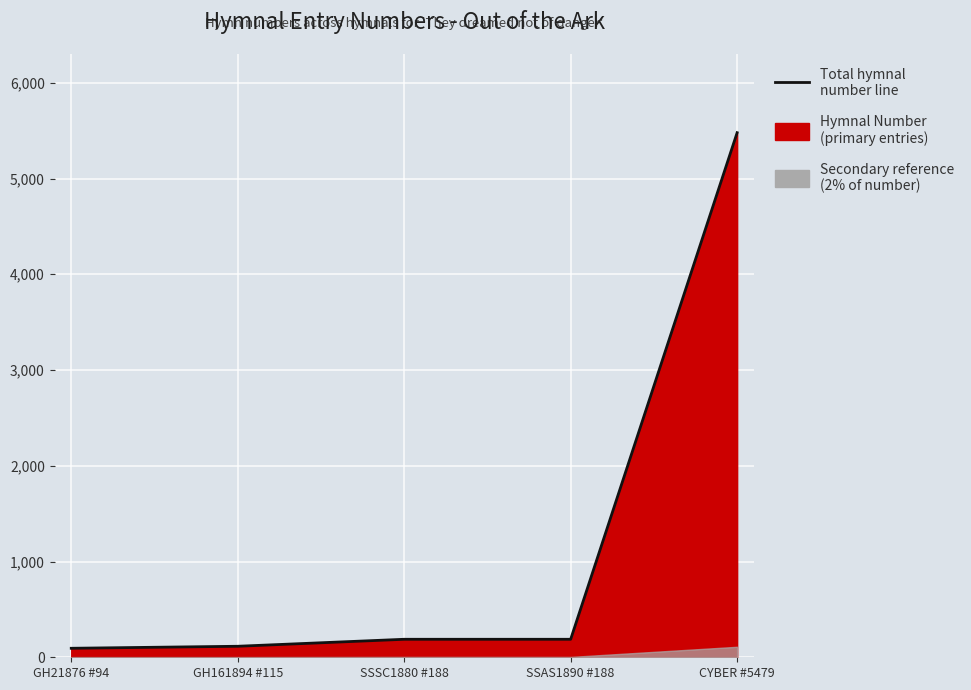

True or false: the data shows 188 at SSAS1890 #188.

True